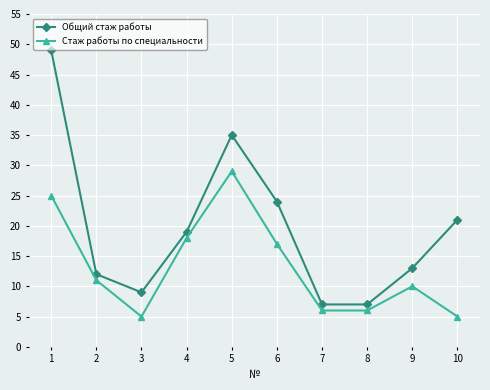

Is the value of Общий стаж работы at 2 greater than the value of Стаж работы по специальности at 4?

No